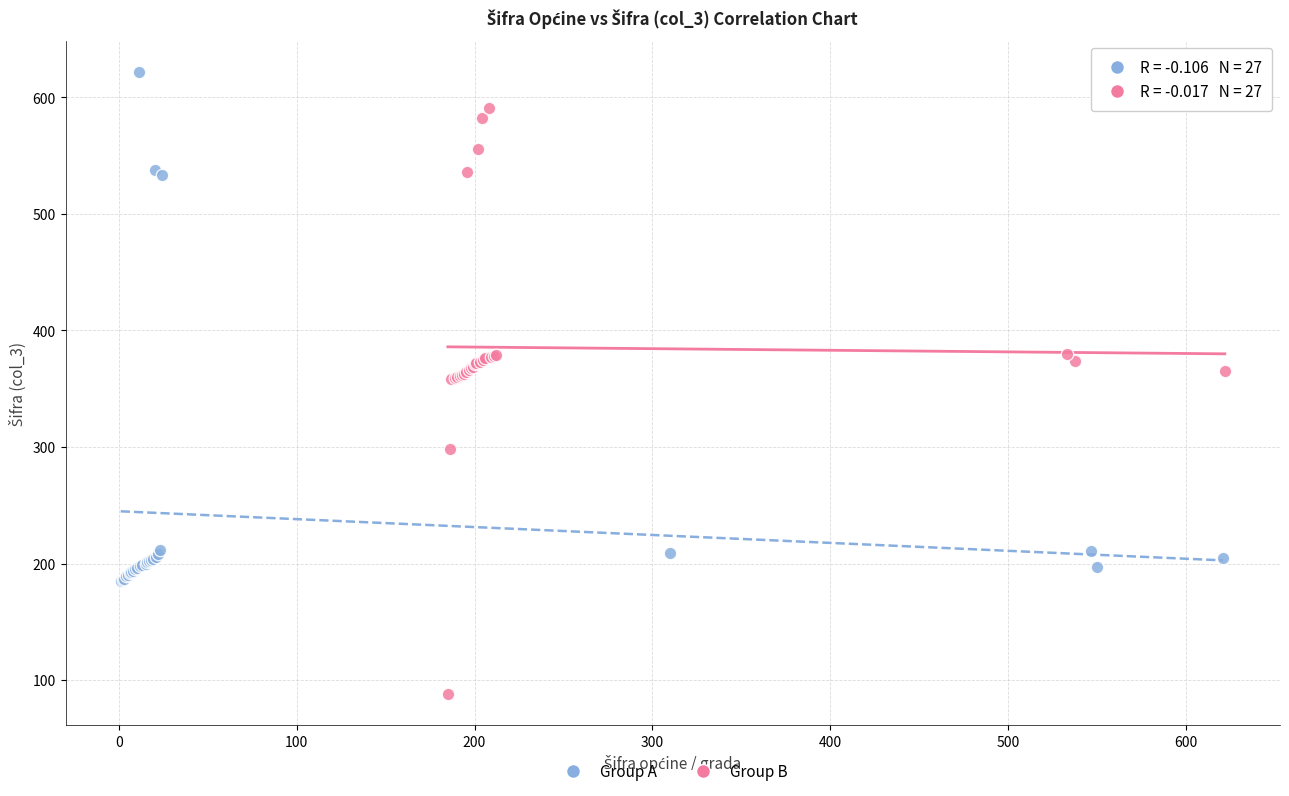

Which series has the widest spread of Y values?

Group B